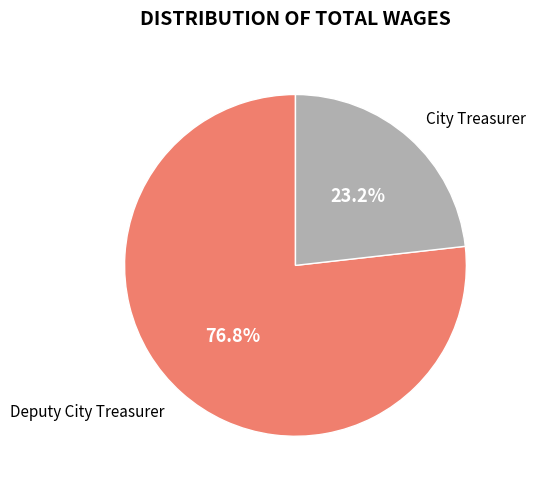

Is there any slice that represents more than half of the pie?

Yes